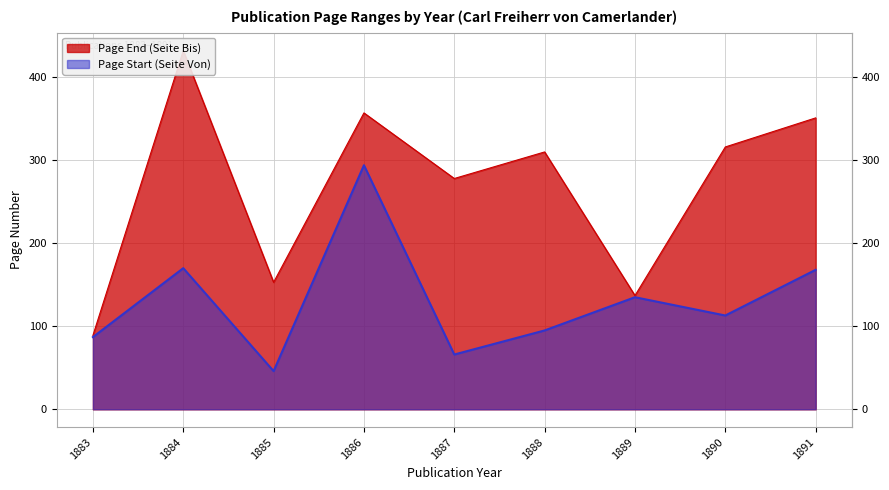

True or false: Page End (Seite Bis) and Page Start (Seite Von) cross at least once.

False